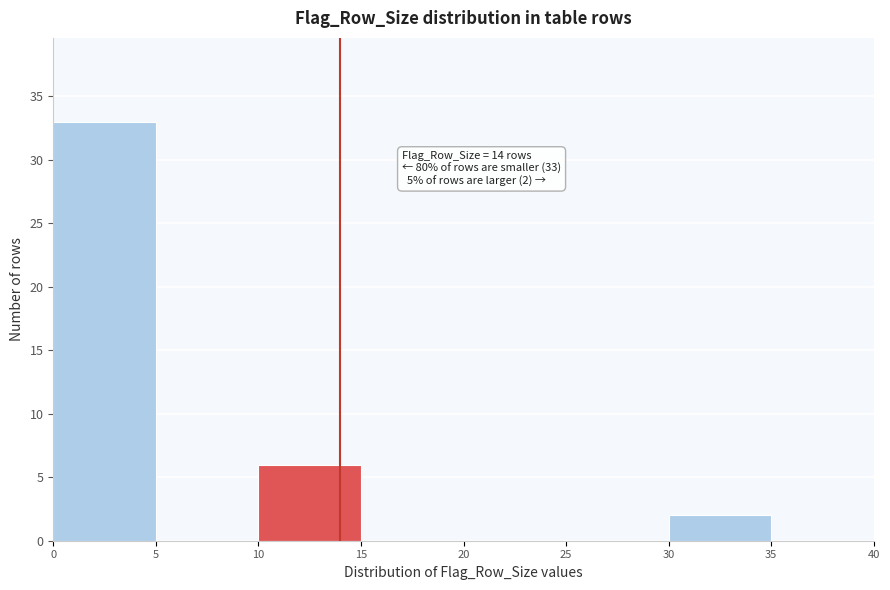

Which range on the x-axis has the tallest bar?

0 to 5